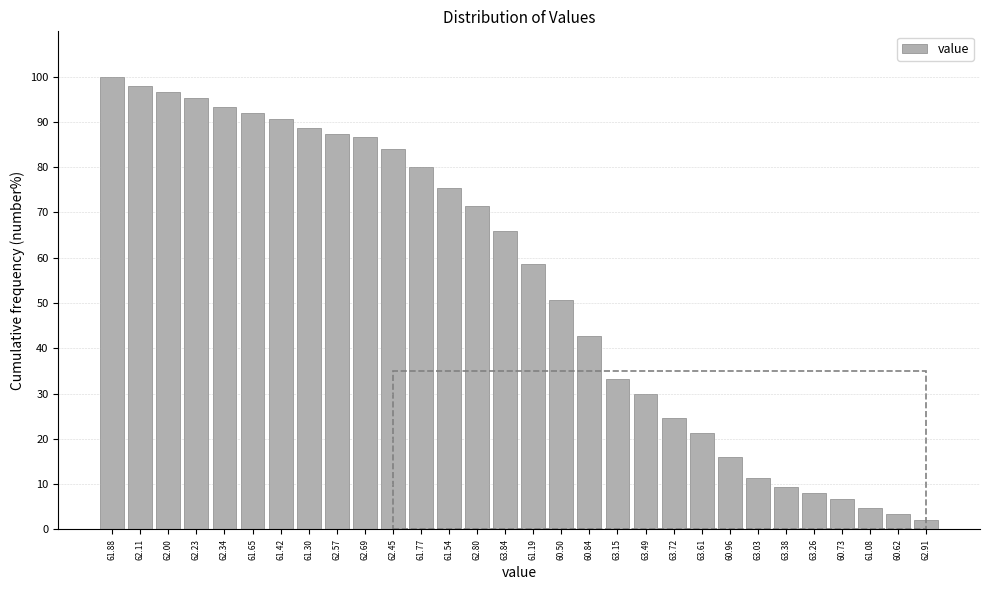

Reading left to right, what are all the values shown in this chart?

61.88=100.0	62.11=98.0	62.00=96.7	62.23=95.3	62.34=93.3	61.65=92.0	61.42=90.7	61.30=88.7	62.57=87.3	62.69=86.7	62.45=84.0	61.77=80.0	61.54=75.3	62.80=71.3	63.84=66.0	61.19=58.7	60.50=50.7	60.84=42.7	63.15=33.3	63.49=30.0	63.72=24.7	63.61=21.3	60.96=16.0	63.03=11.3	63.38=9.3	63.26=8.0	60.73=6.7	61.08=4.7	60.62=3.3	62.91=2.0